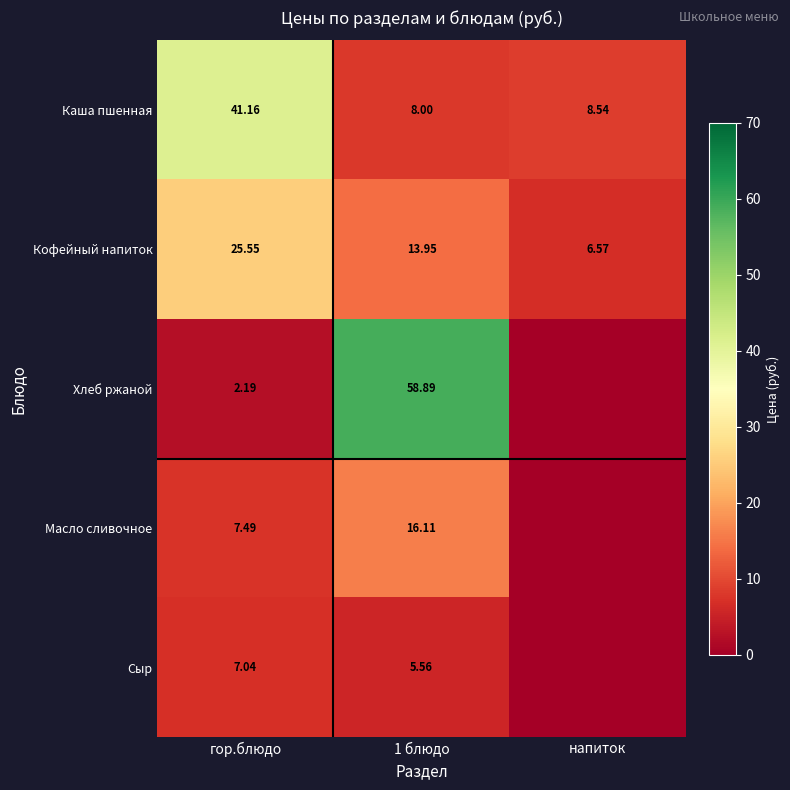

What is the difference between the maximum and minimum values in the Каша пшенная series?

33.2